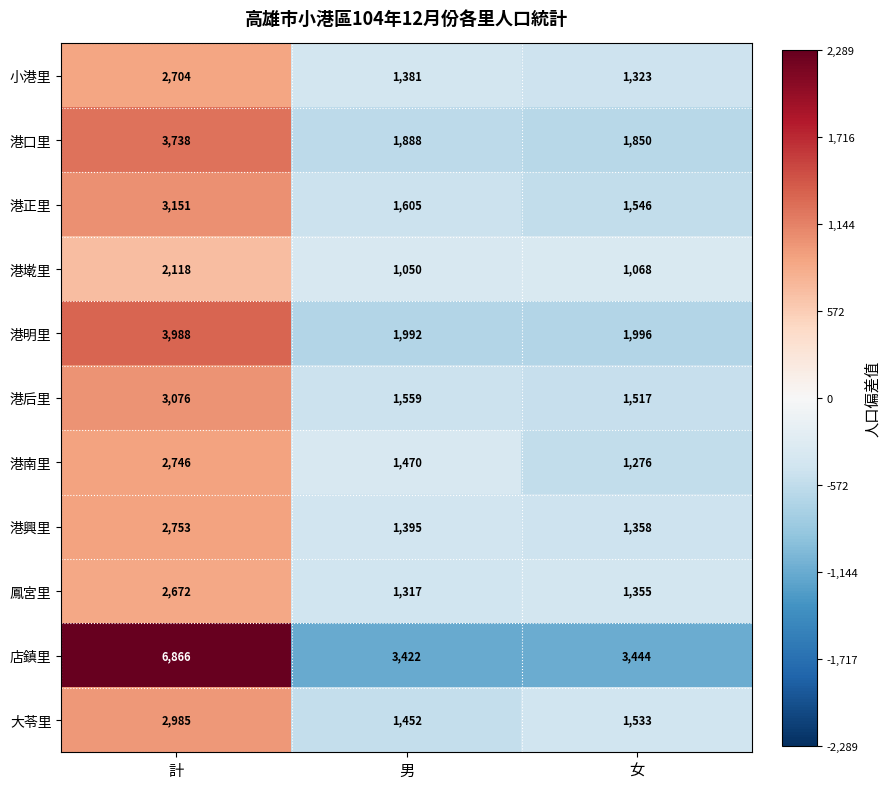

Which category has the lowest value across all series?

男